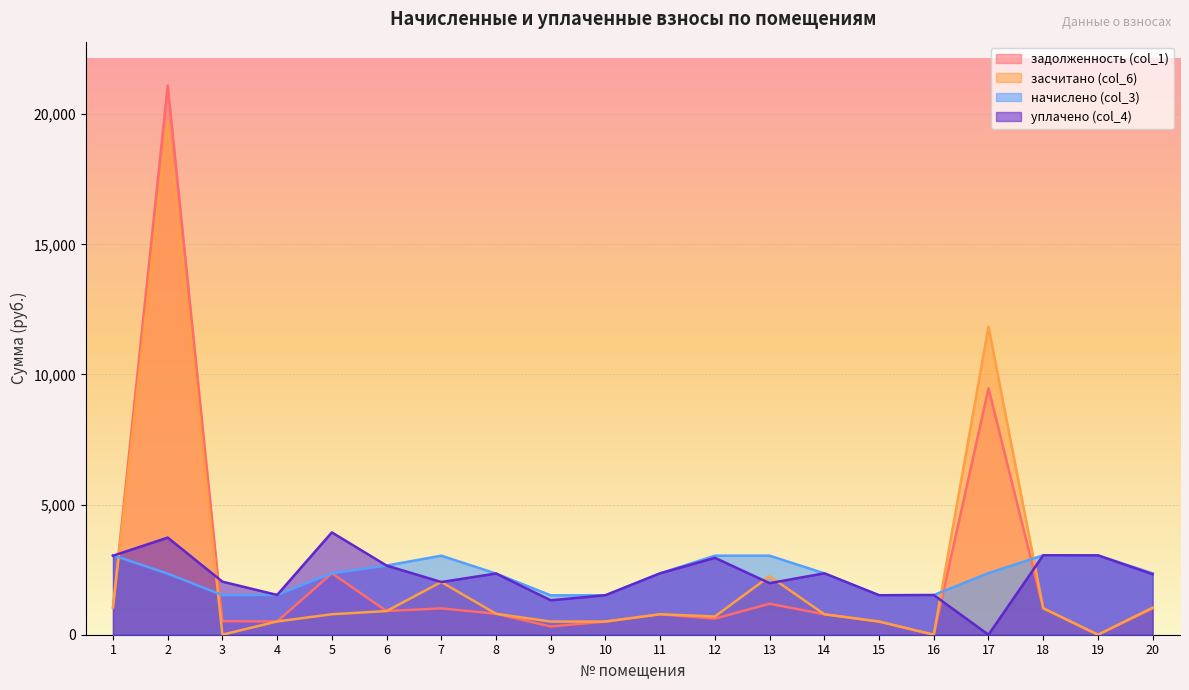

What is the value of the уплачено (col_4) point at the 1st from the left?

3034.9